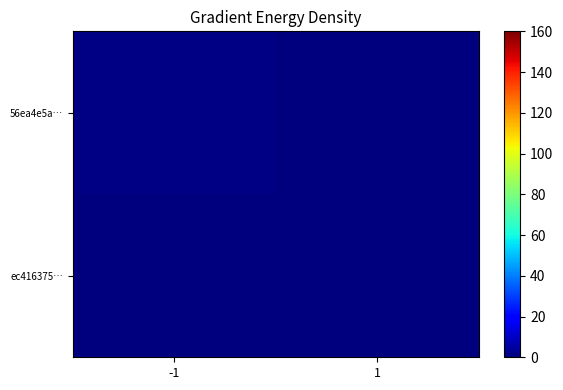

At which category is the sum across all series the highest?

-1